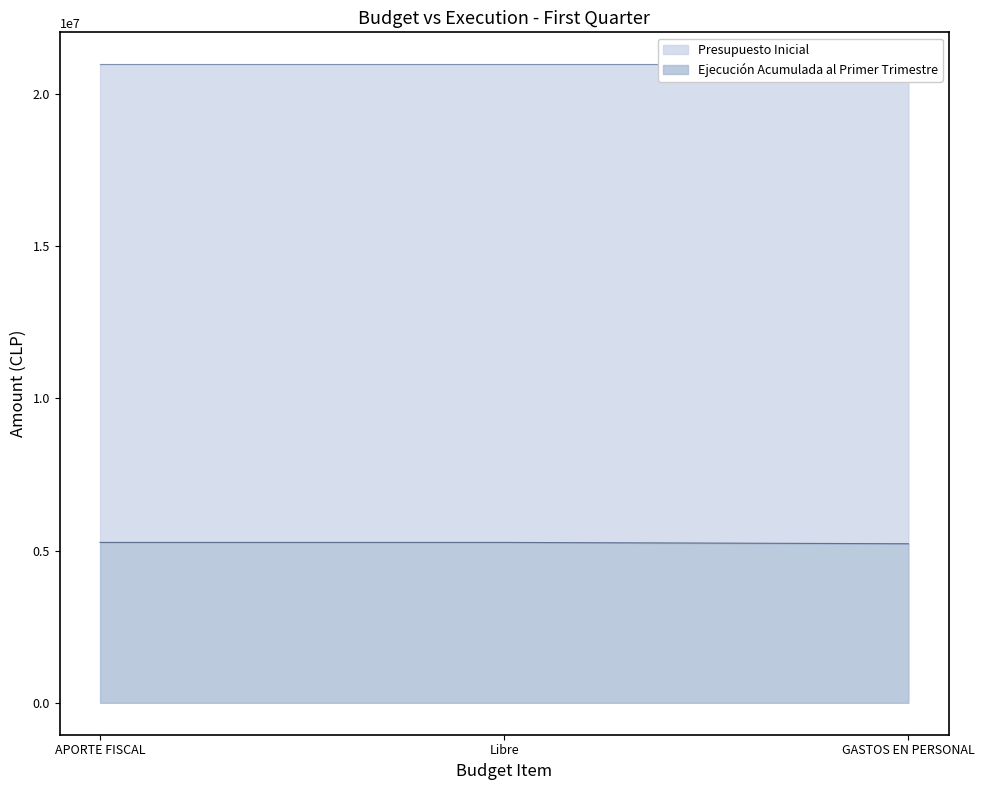

What is the label of the 2nd point from the left?

Libre